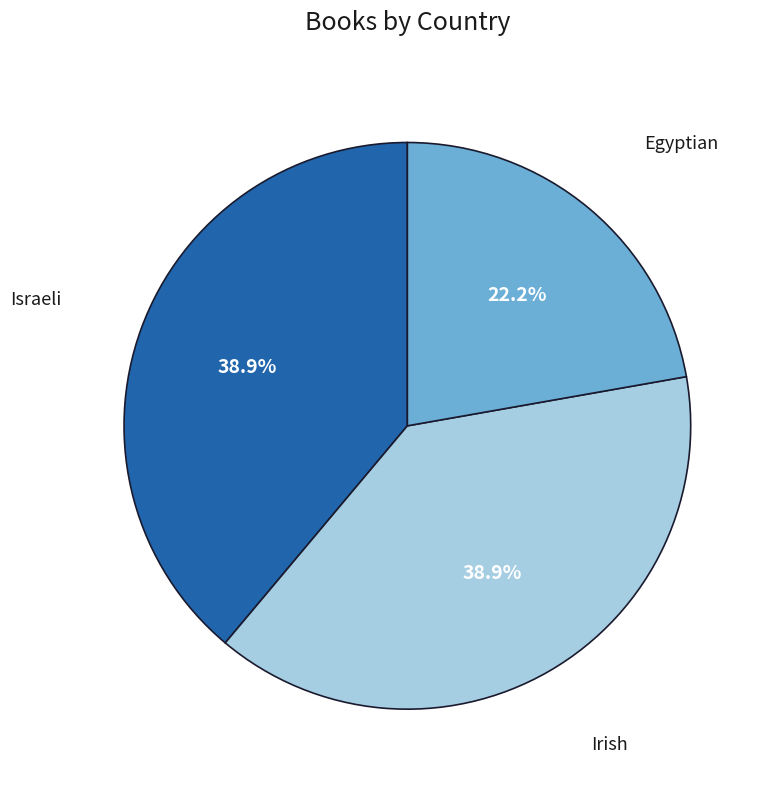

What is the total percentage of Egyptian and Irish?

61.1%